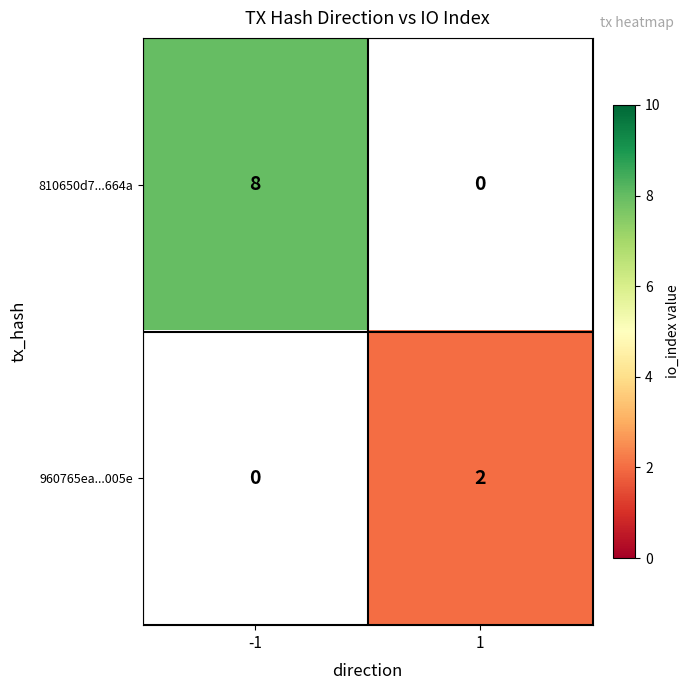

Is it true that 960765ea...005e equals 0 at 1?

False